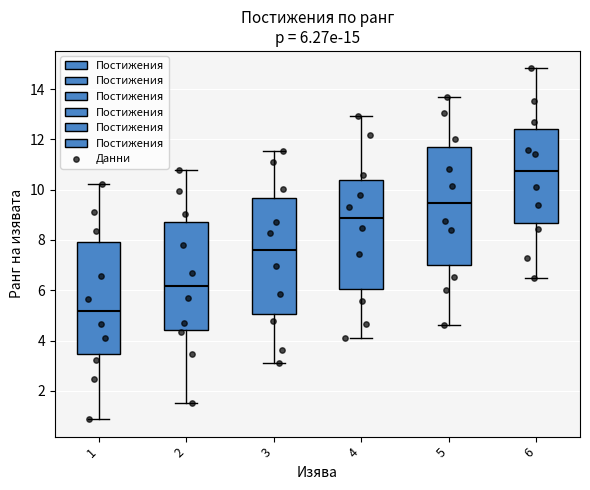

Which box has the lowest median line?

1